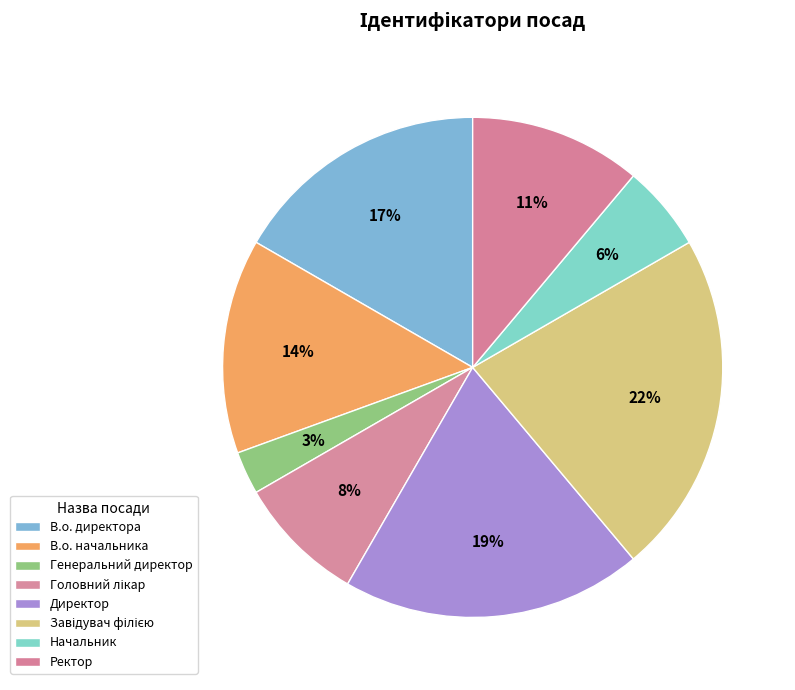

To the nearest percent, what percentage of the pie is Завідувач філією?

22%